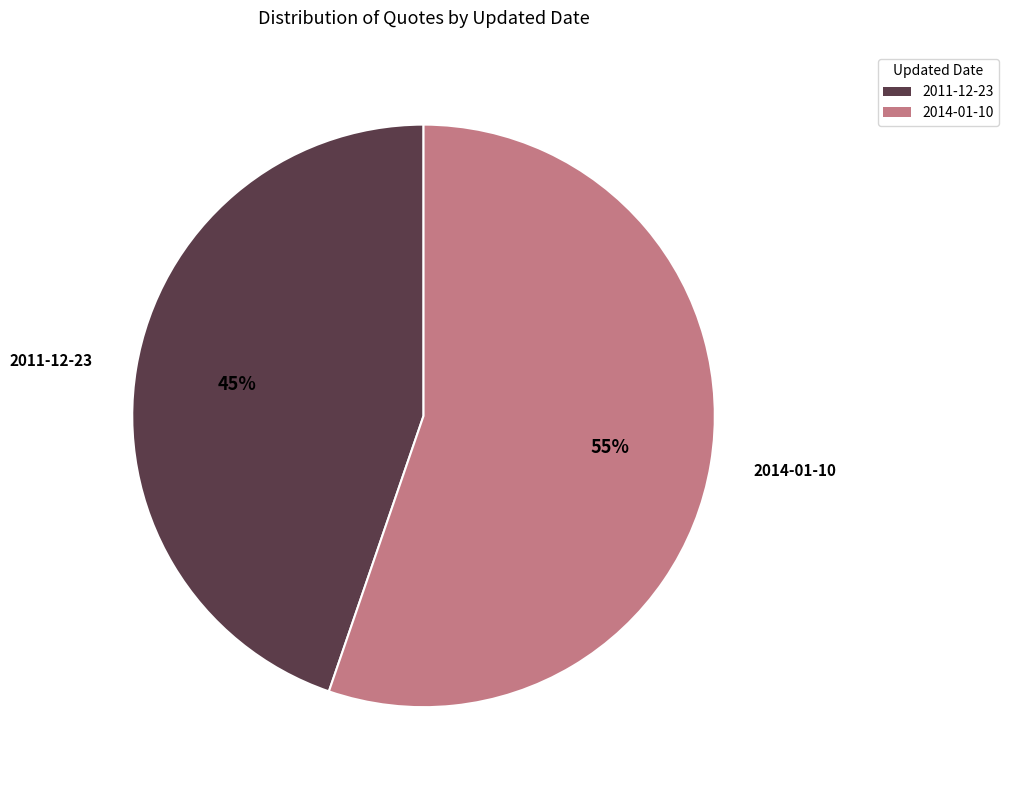

How many slices are in this pie chart?

2